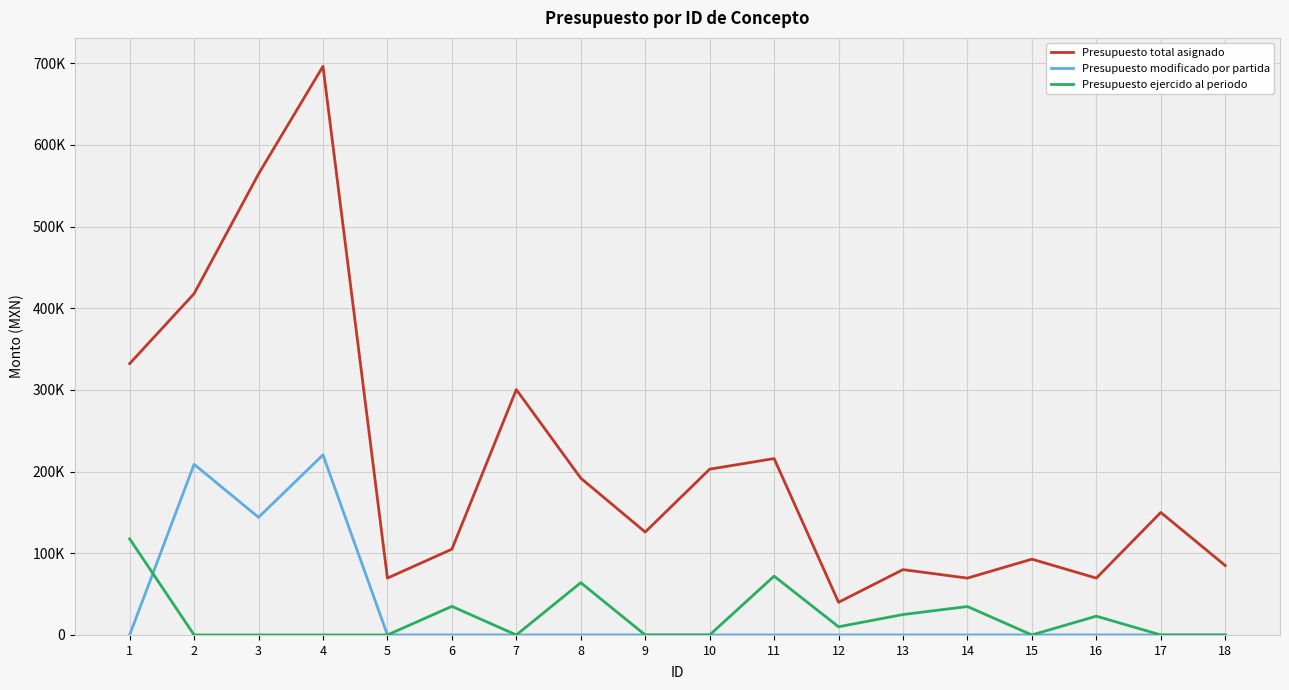

What is the value of the Presupuesto total asignado point at the 17th from the left?

150000.0